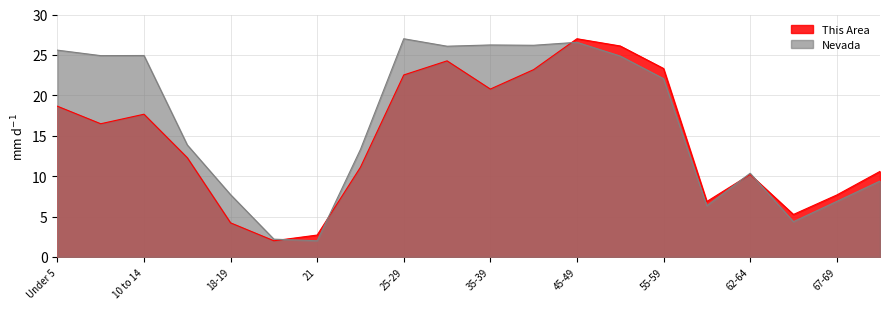

What is the sum of all This Area values?

292.8